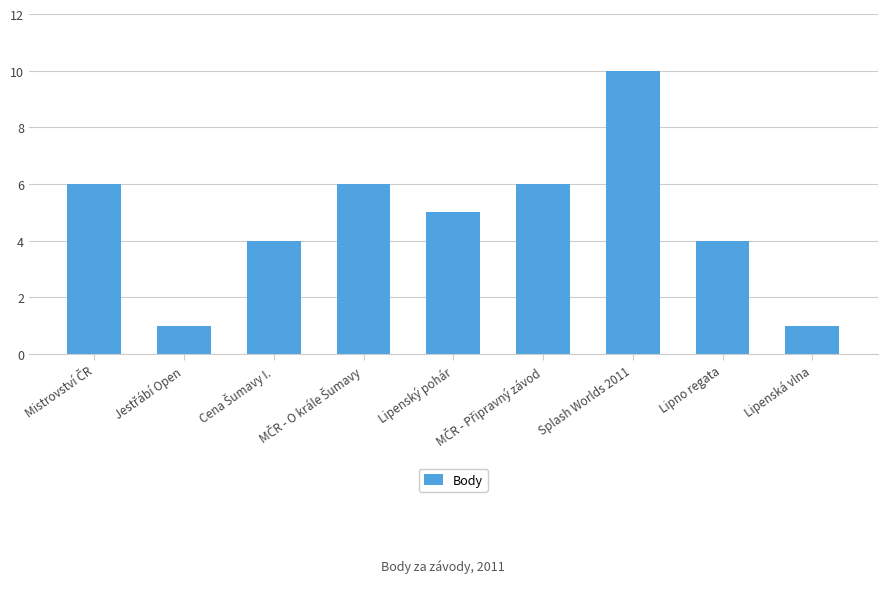

How many bars are there in total?

9